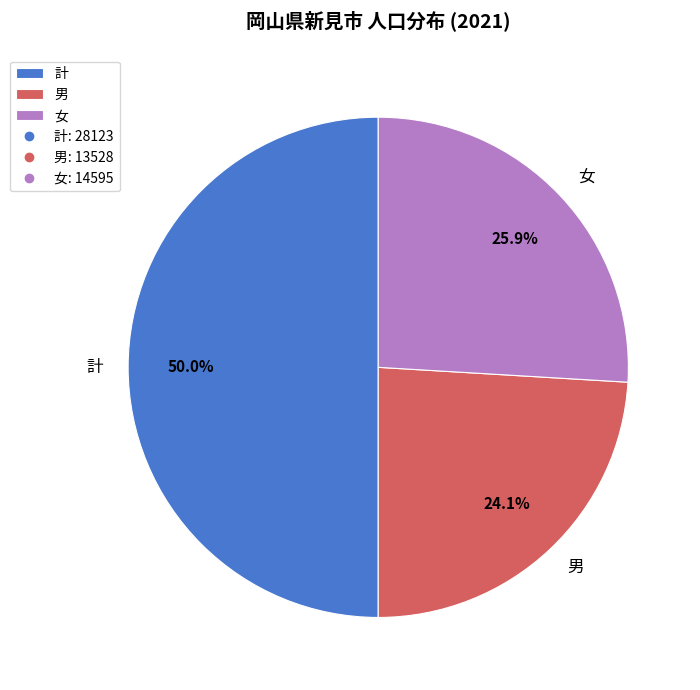

Does 女 account for over 50% of the chart?

No